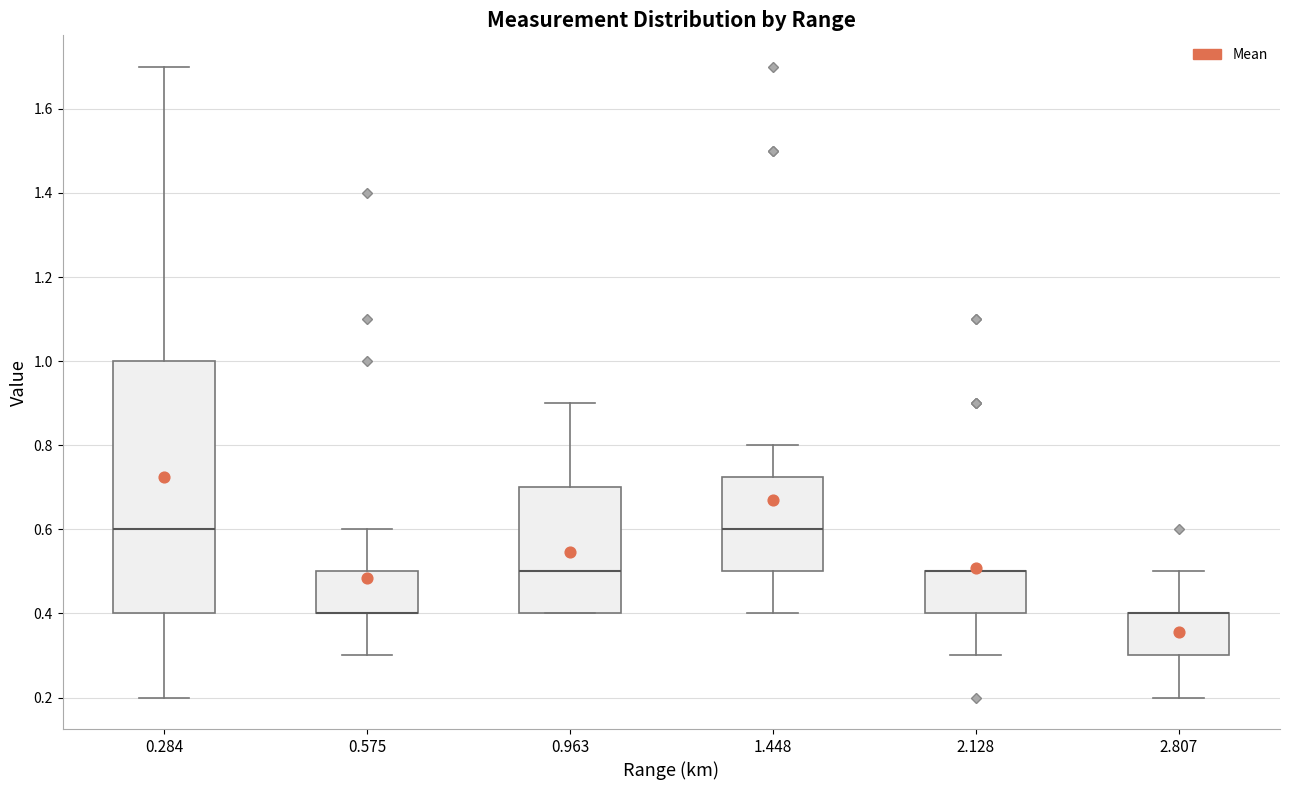

Where does the lower whisker of the box at x = 2.807 end on the y-axis? The values are not printed on the chart, so give them approximately, as read against the axis.

0.20